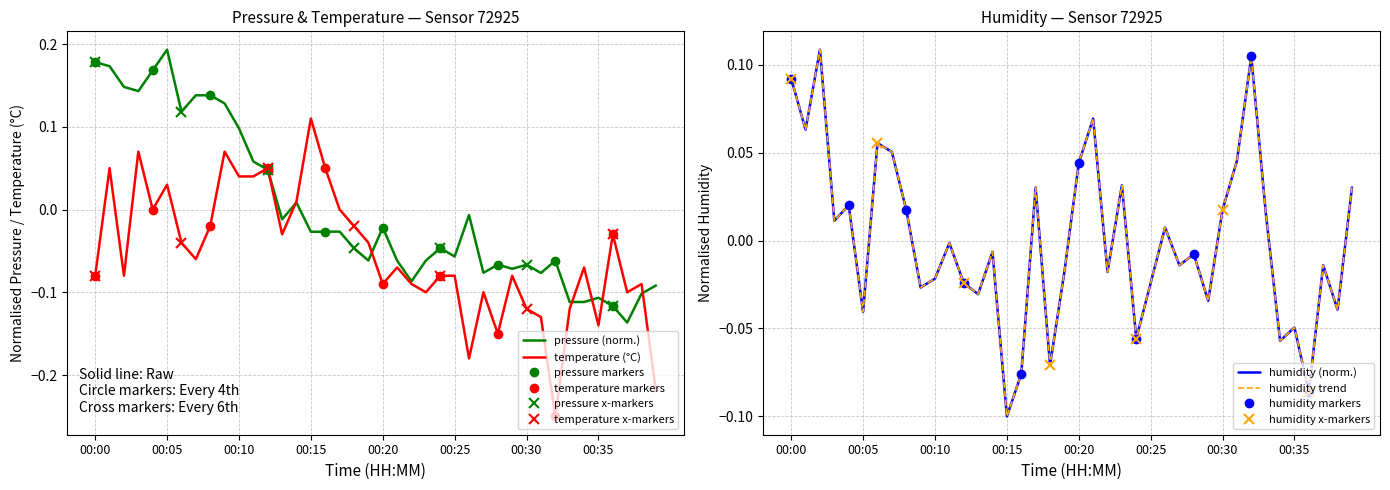

How many values in the pressure series exceed 0?

14